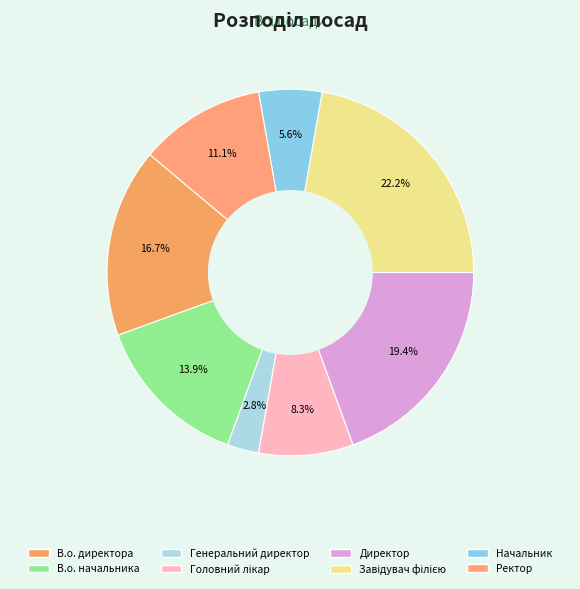

Is the sum of В.о. директора and В.о. начальника greater than half?

No